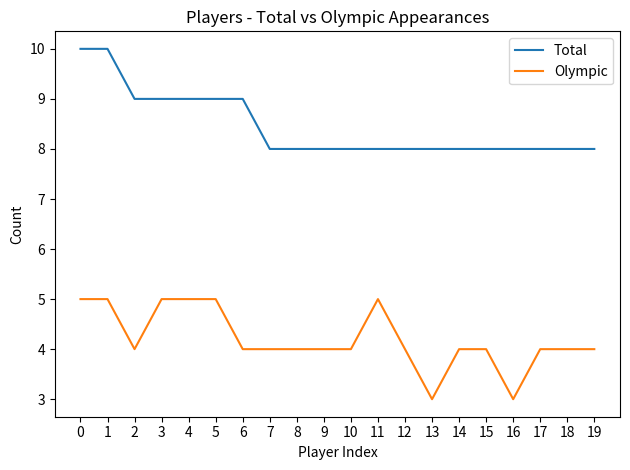

At 2, list the series in order from largest to smallest.

Total, Olympic